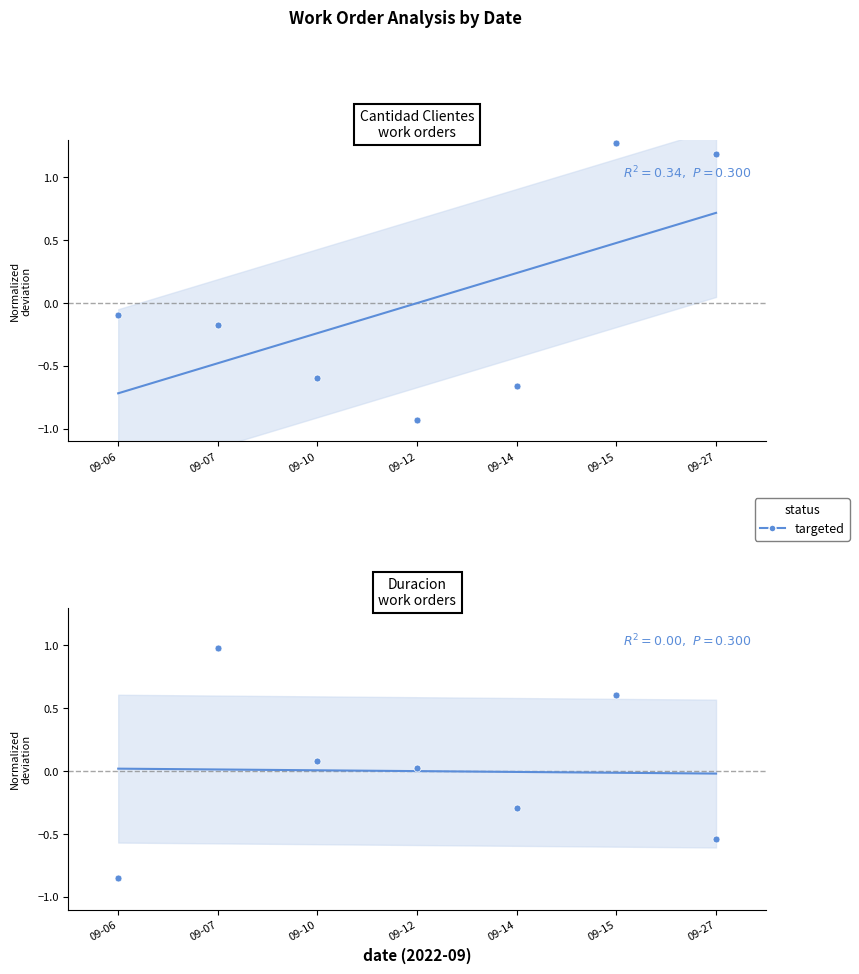

How many interior local valleys (lower than both neighbors) does the data have?

1